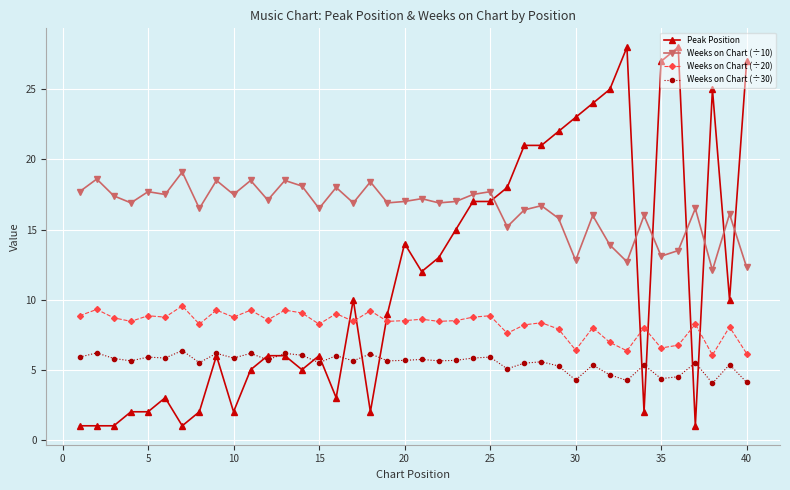

What is the average value of the Weeks on Chart (÷30) series?

5.5